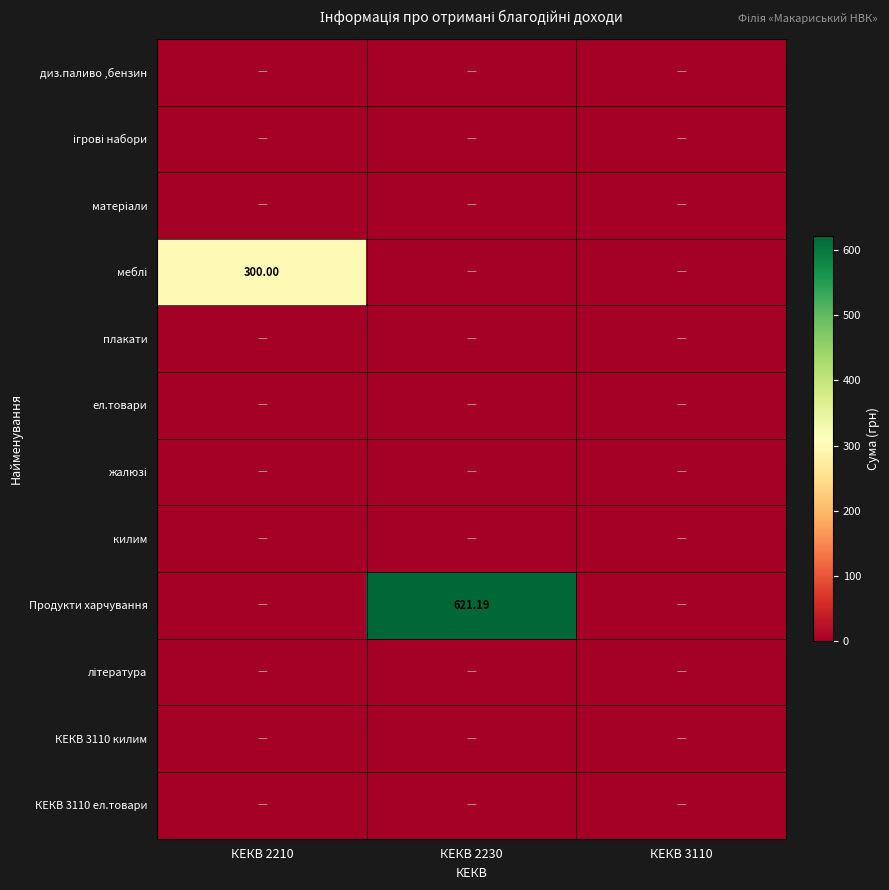

Which has a higher value, КЕКВ 2210 or КЕКВ 2230?

КЕКВ 2210